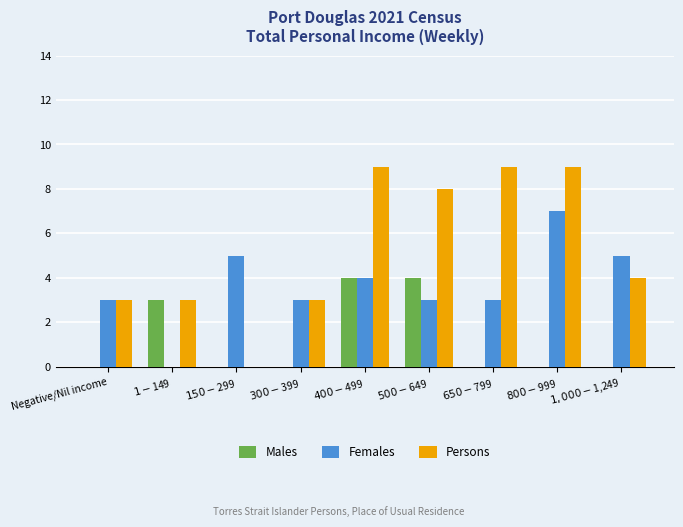

What is the spread (max minus min) of values at $300-$399?

3